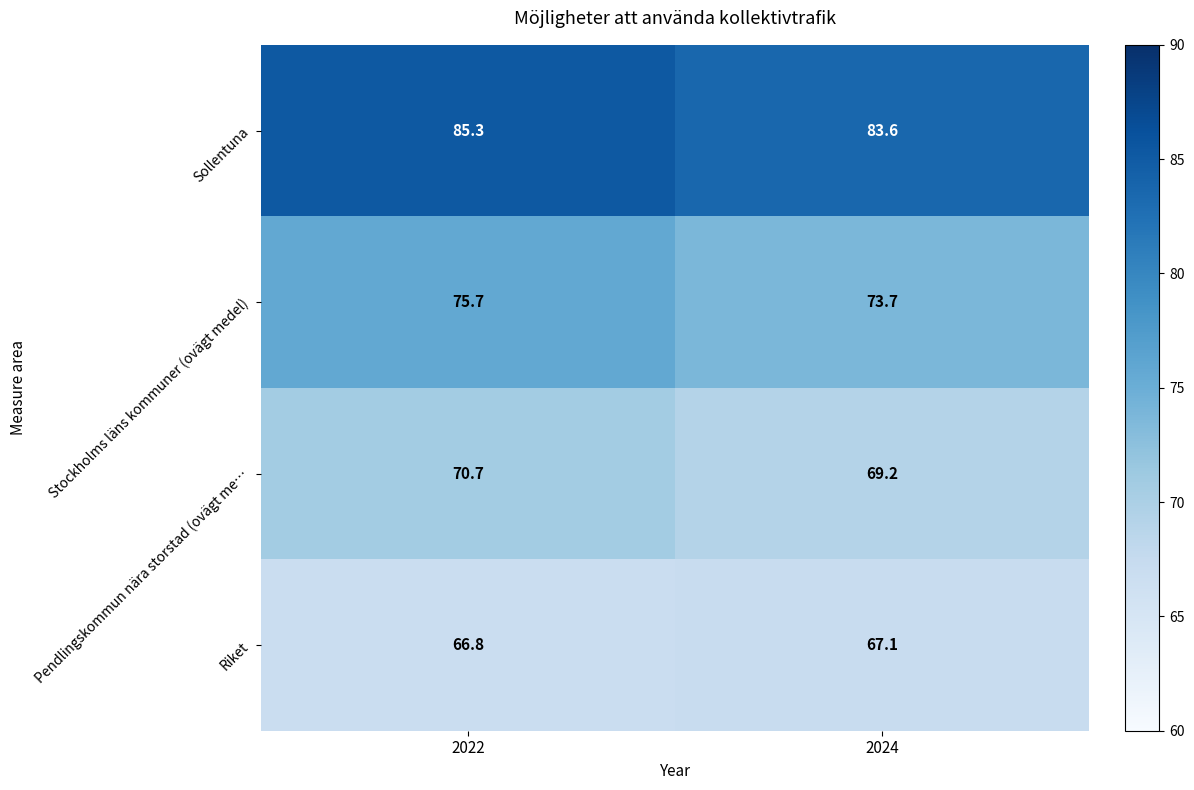

How many data points in Pendlingskommun nära storstad (ovägt me… are less than 70?

1